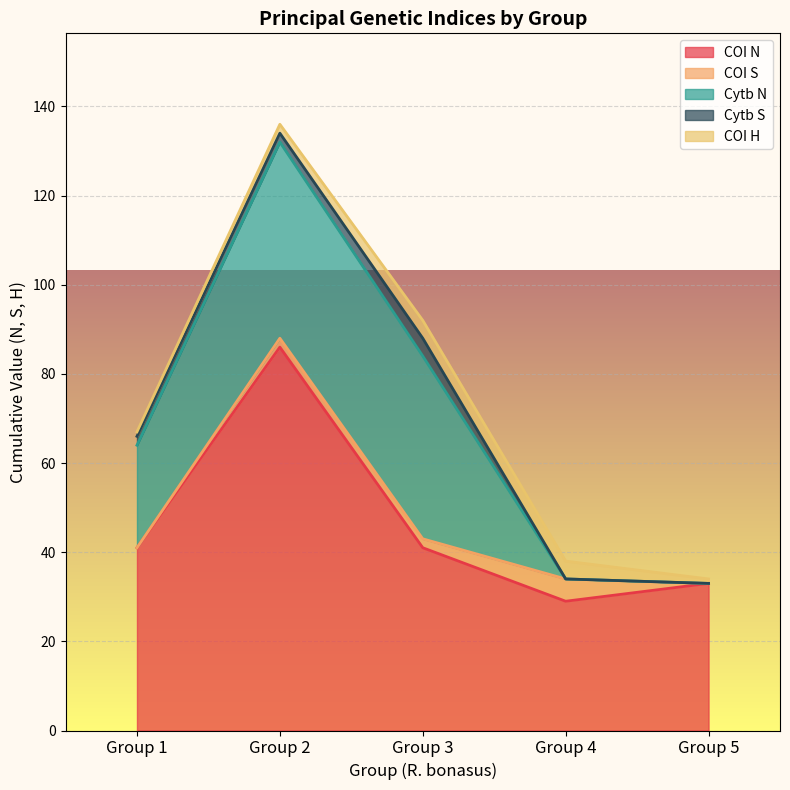

How many distinct data groups are displayed?

5